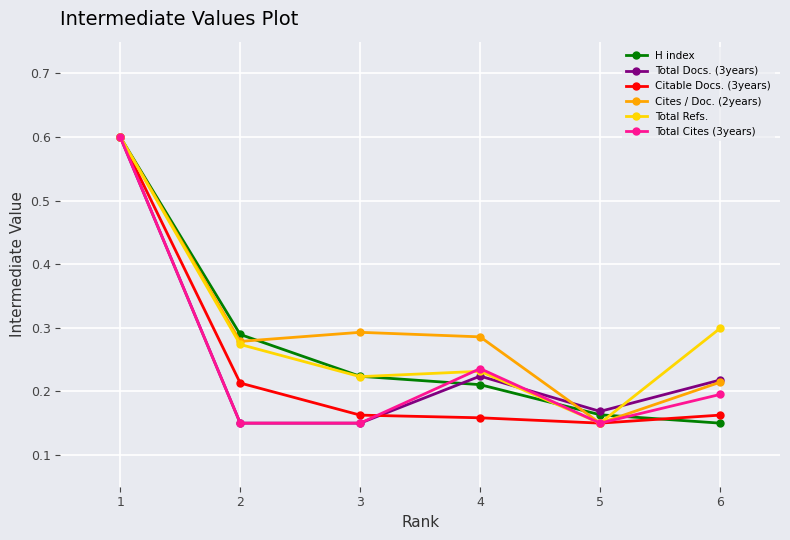

At how many categories does at least one series exceed 0?

6